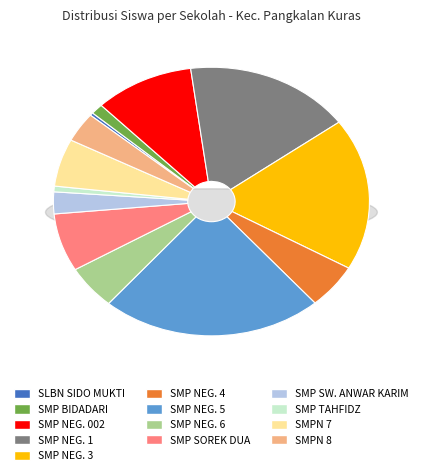

Which category has the biggest portion of the pie?

SMP NEGERI 5 PANGKALAN KURAS